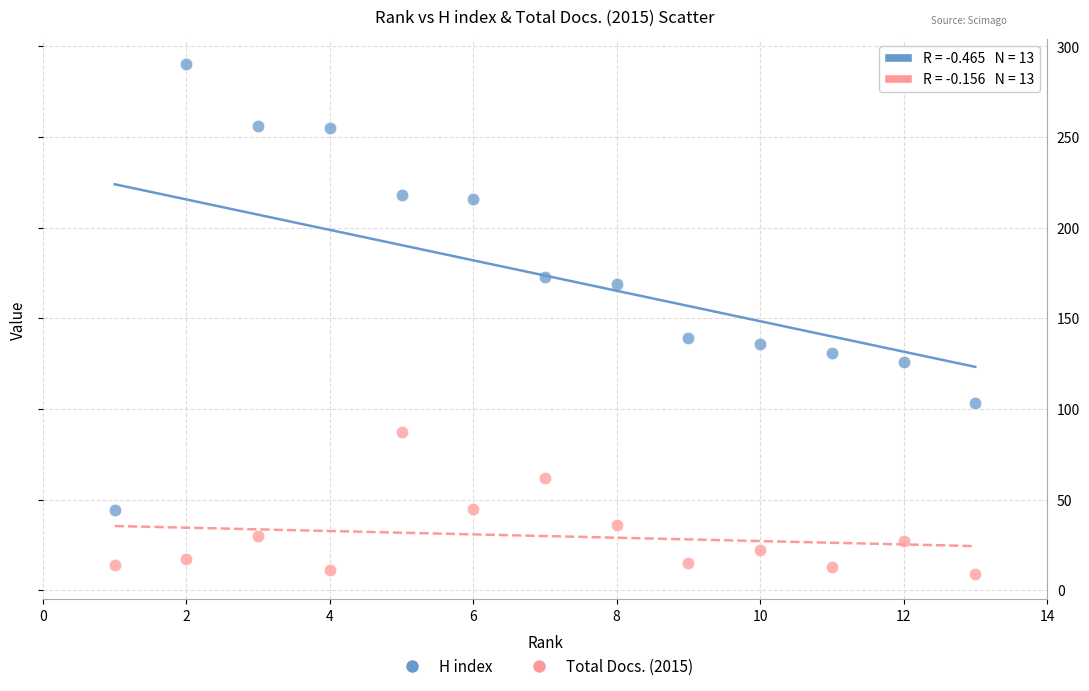

Which series reaches the maximum Y coordinate?

H index